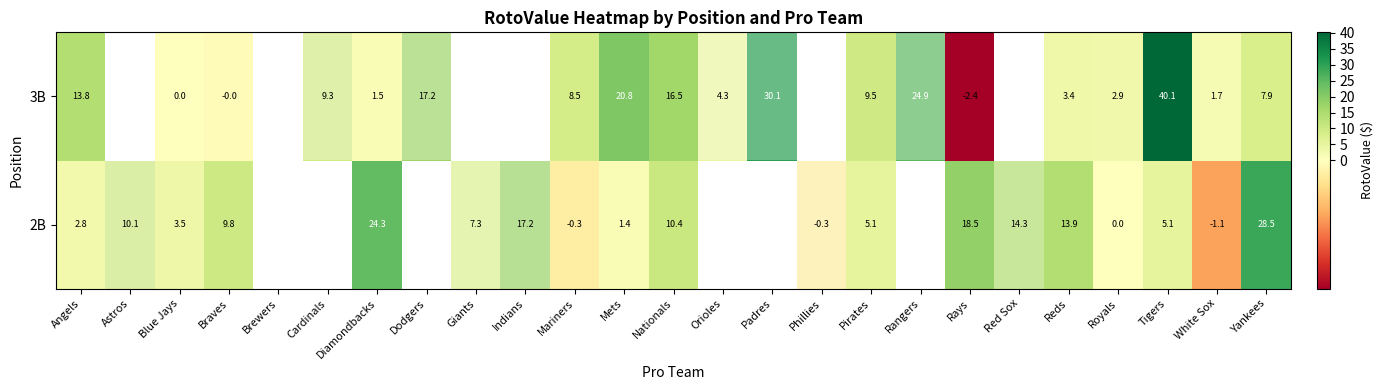

The value of 2B at Blue Jays is 1. True or false?

False